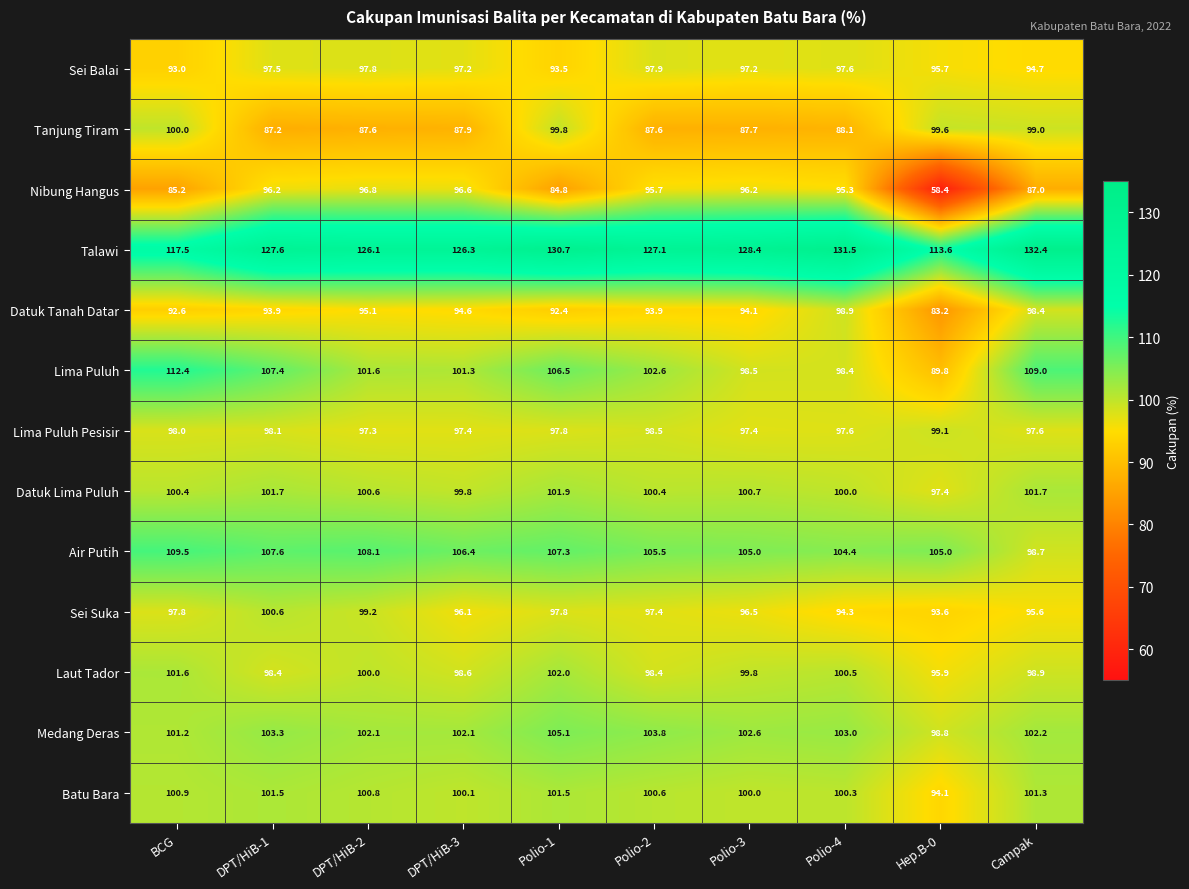

Where is Sei Suka nearest to the value 97?

Polio-2